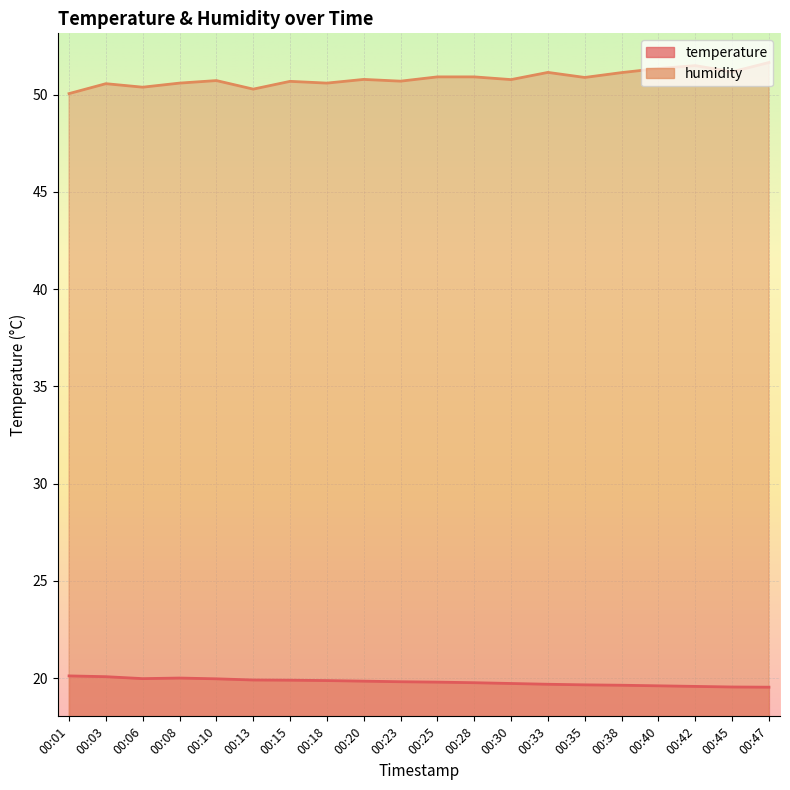

List the series in order of their overall mean, lowest first.

temperature, humidity